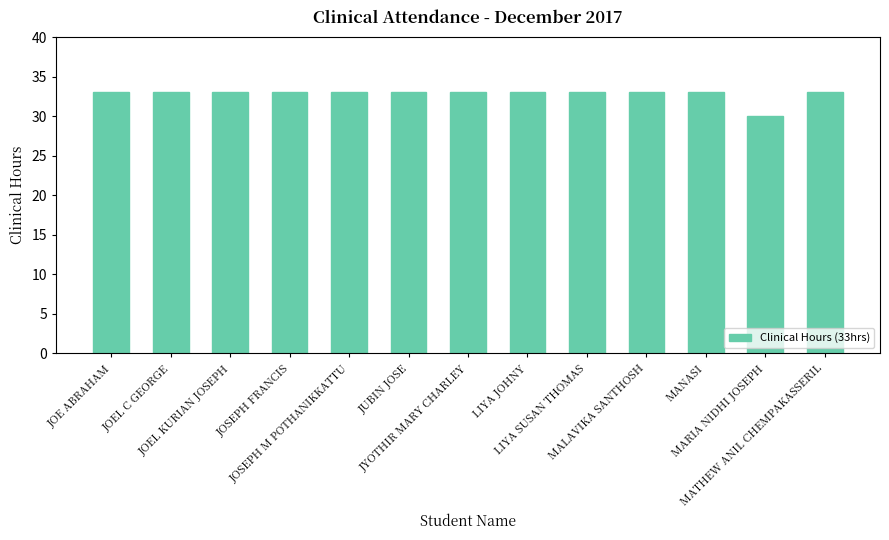

Where is the data nearest to the value 31?

MARIA NIDHI JOSEPH